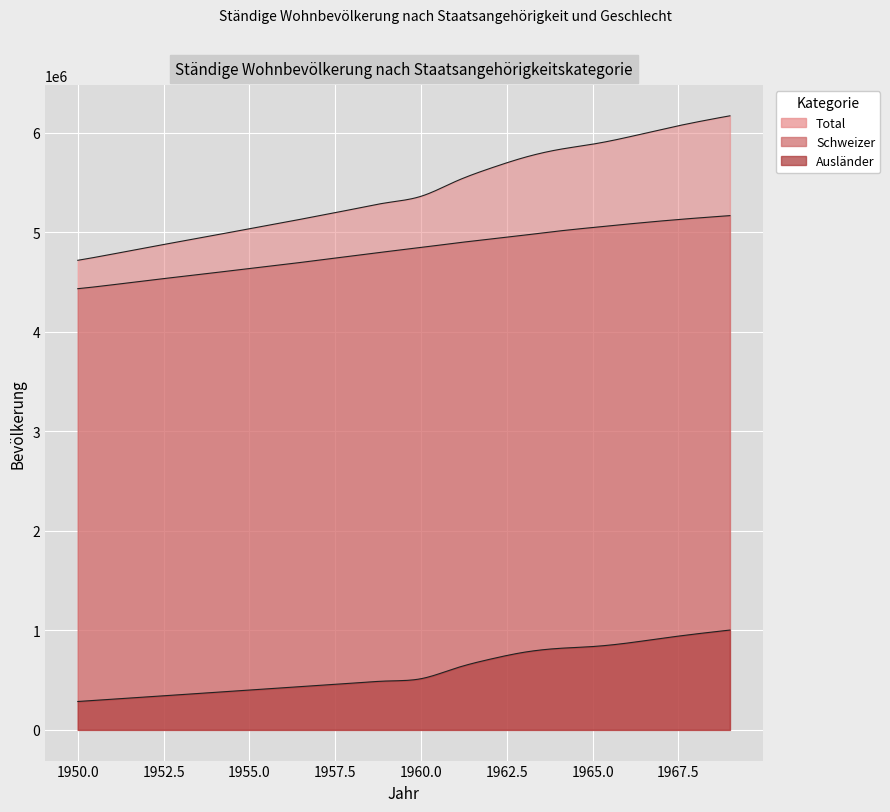

Is the value of Total at 1960 greater than the value of Schweizer at 1957?

Yes